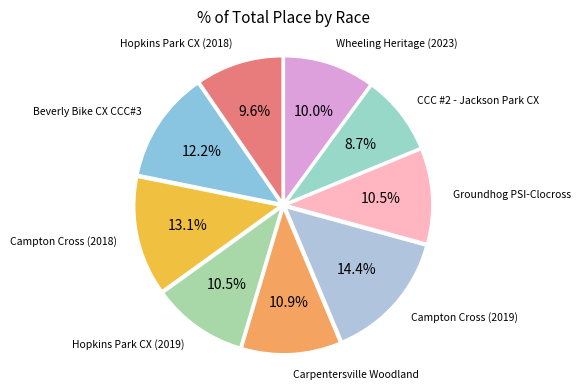

Combined, do Hopkins Park CX (2018) and Beverly Bike CX CCC#3 account for over 50%?

No